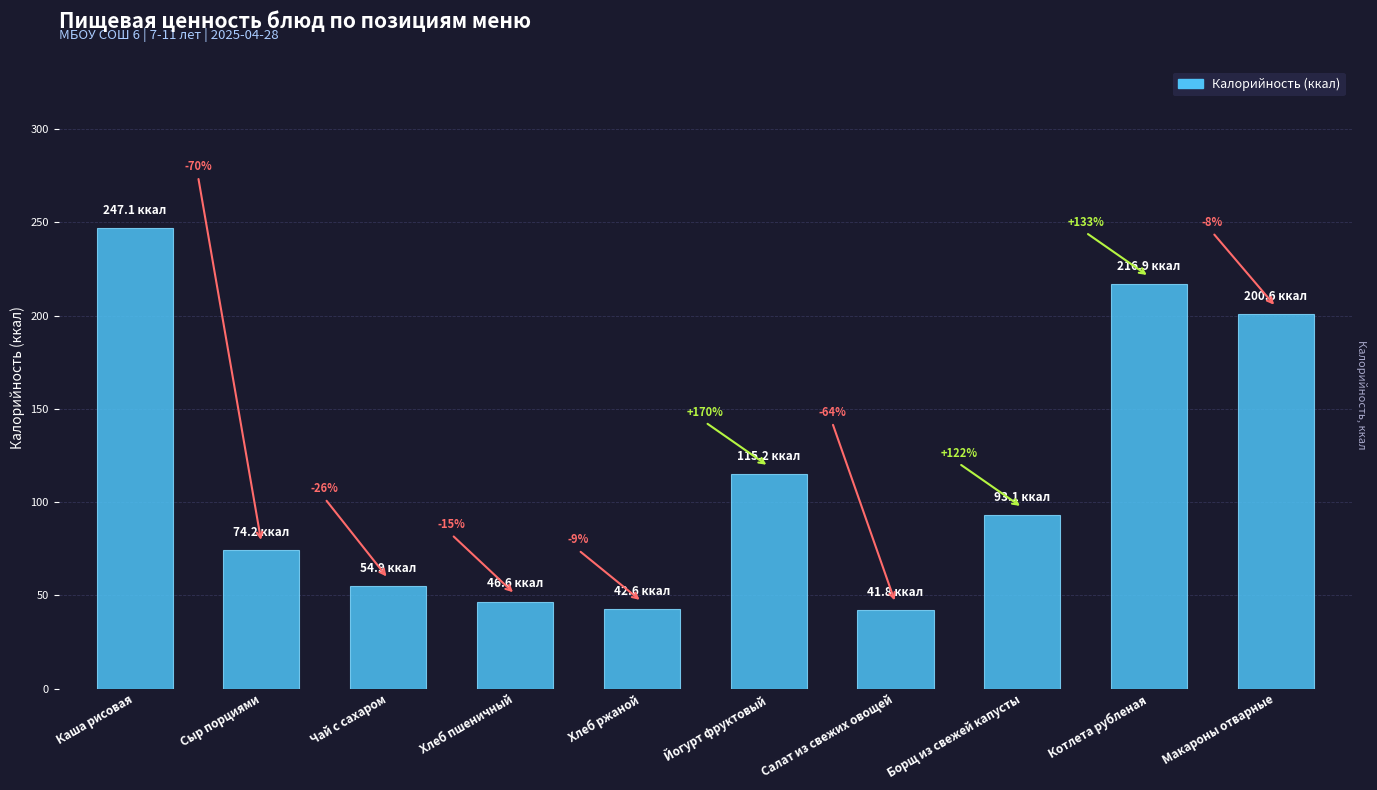

What is the difference between the maximum and minimum values?

205.2